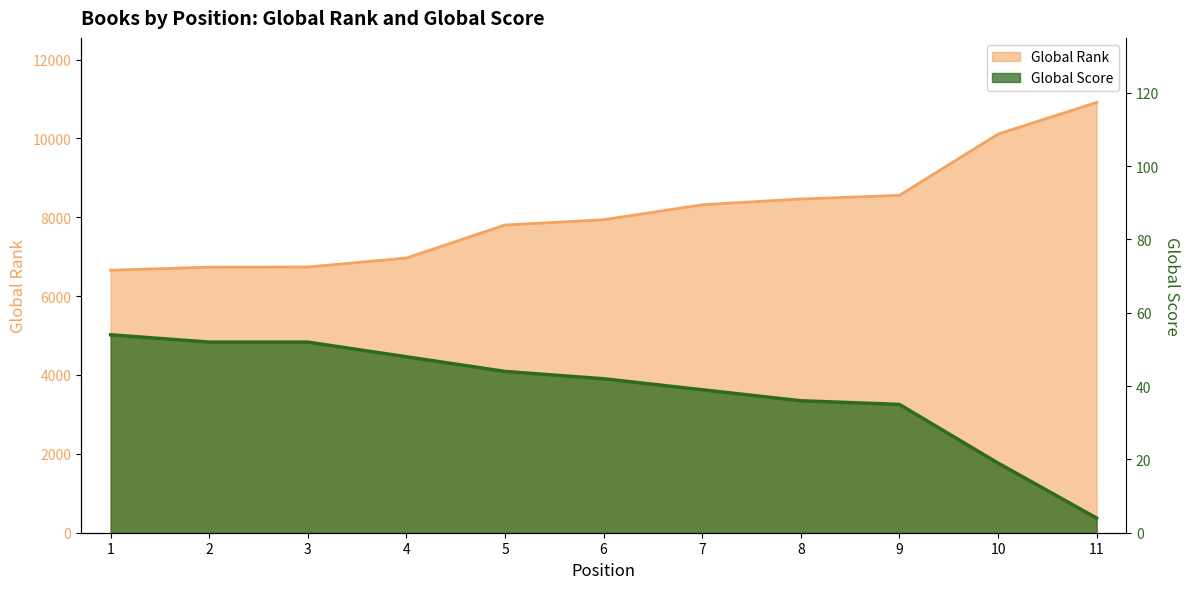

What is the average value of the Global Score series?

39